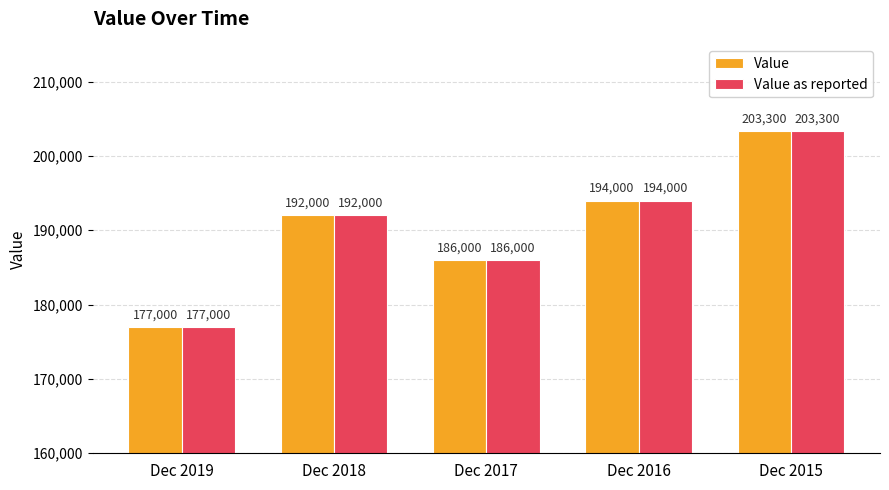

At which label does Value as reported reach its peak?

Dec 2015